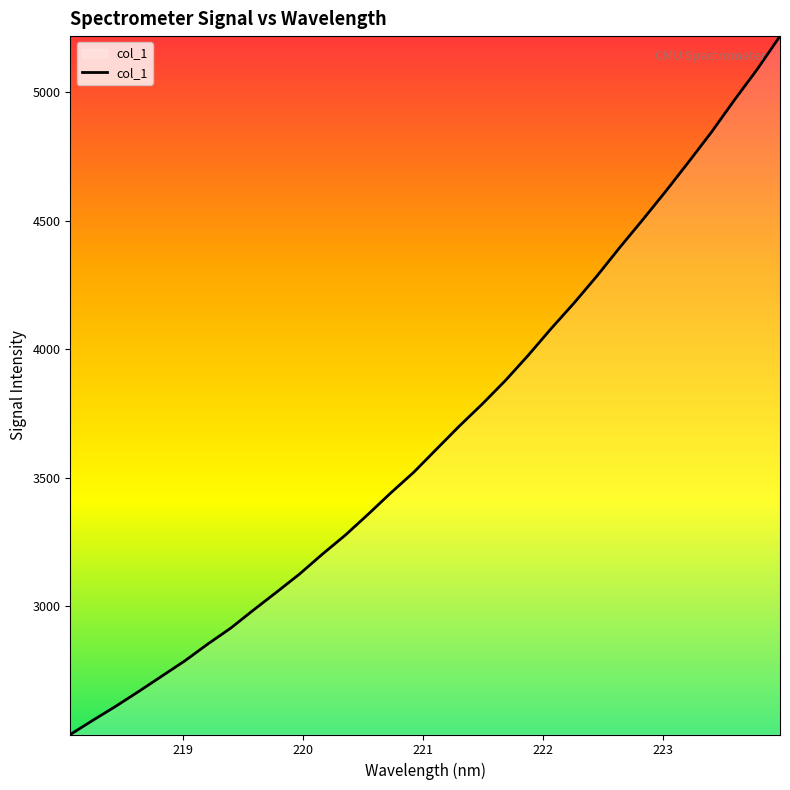

What is the greatest value displayed?

5218.2